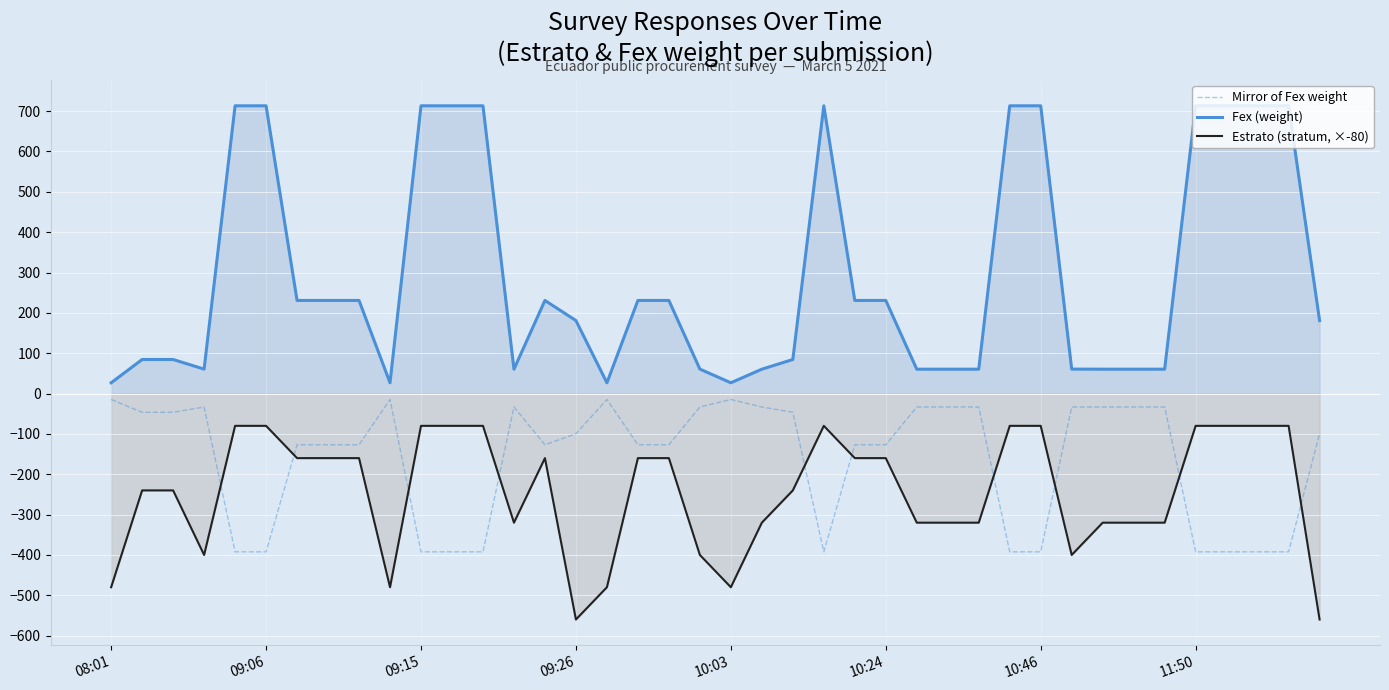

Rank the series by their maximum value, from highest to lowest.

Fex (weight), Mirror of Fex weight, Estrato (stratum, ×-80)